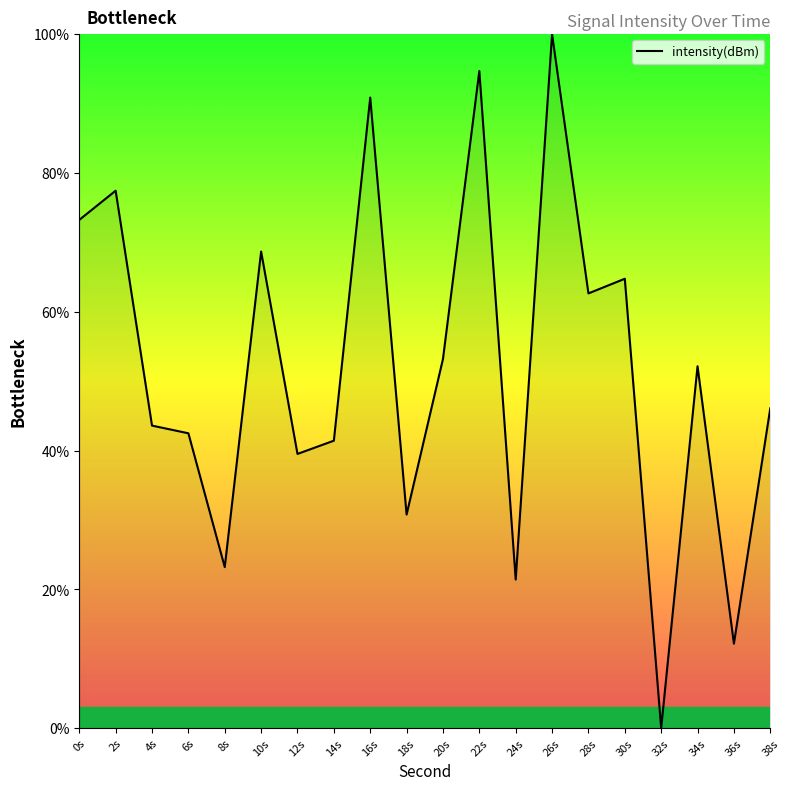

Count the number of categories in the chart.

20